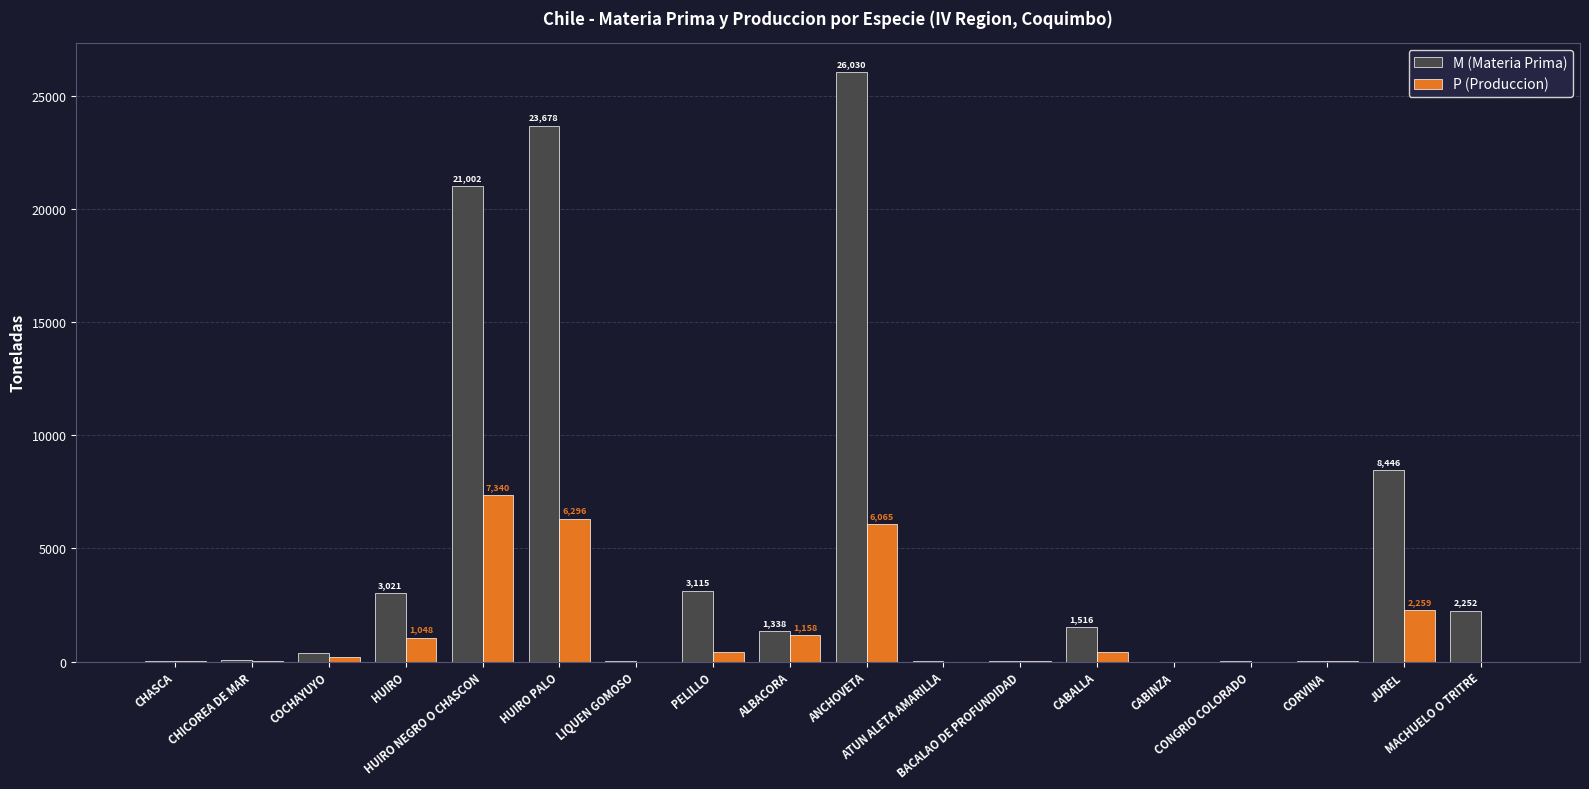

Which series has the largest total across all categories?

M (Materia Prima)